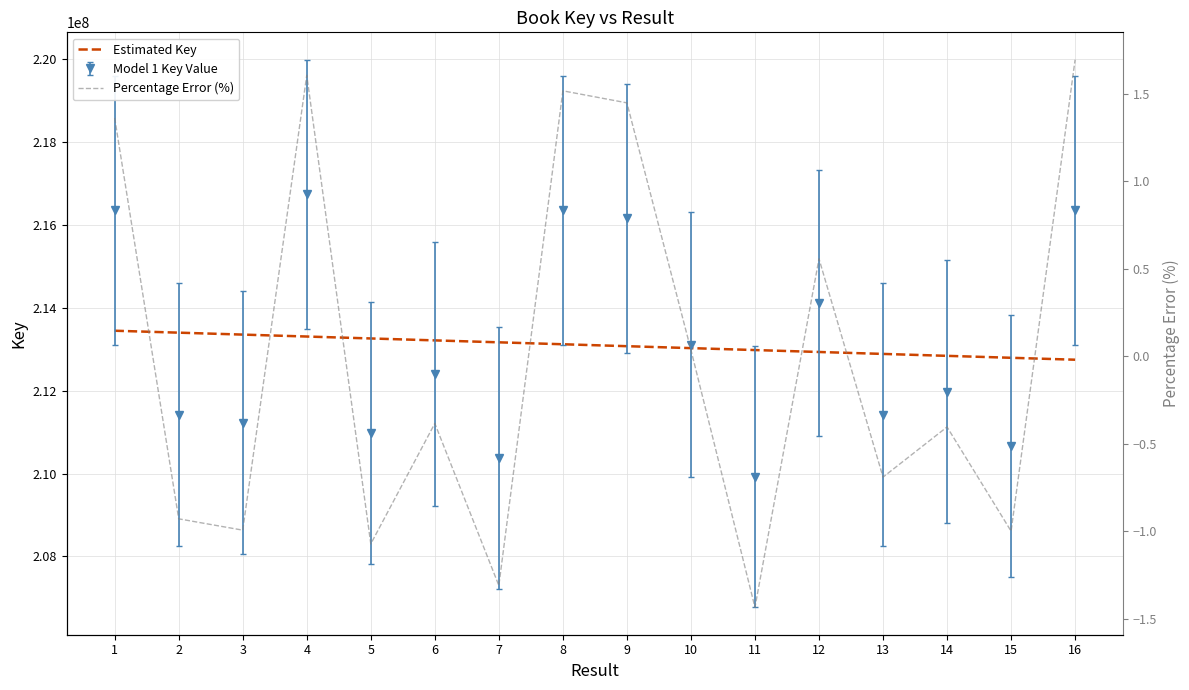

At which category is the sum across all series the highest?

1